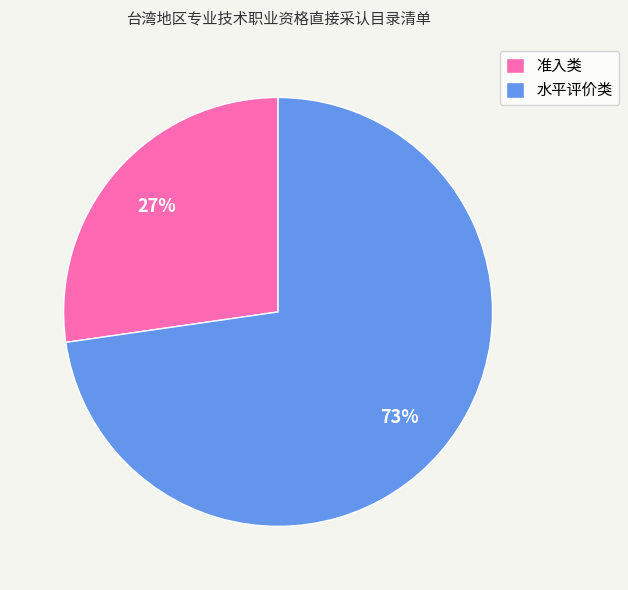

Rank the categories by value from highest to lowest.

水平评价类, 准入类